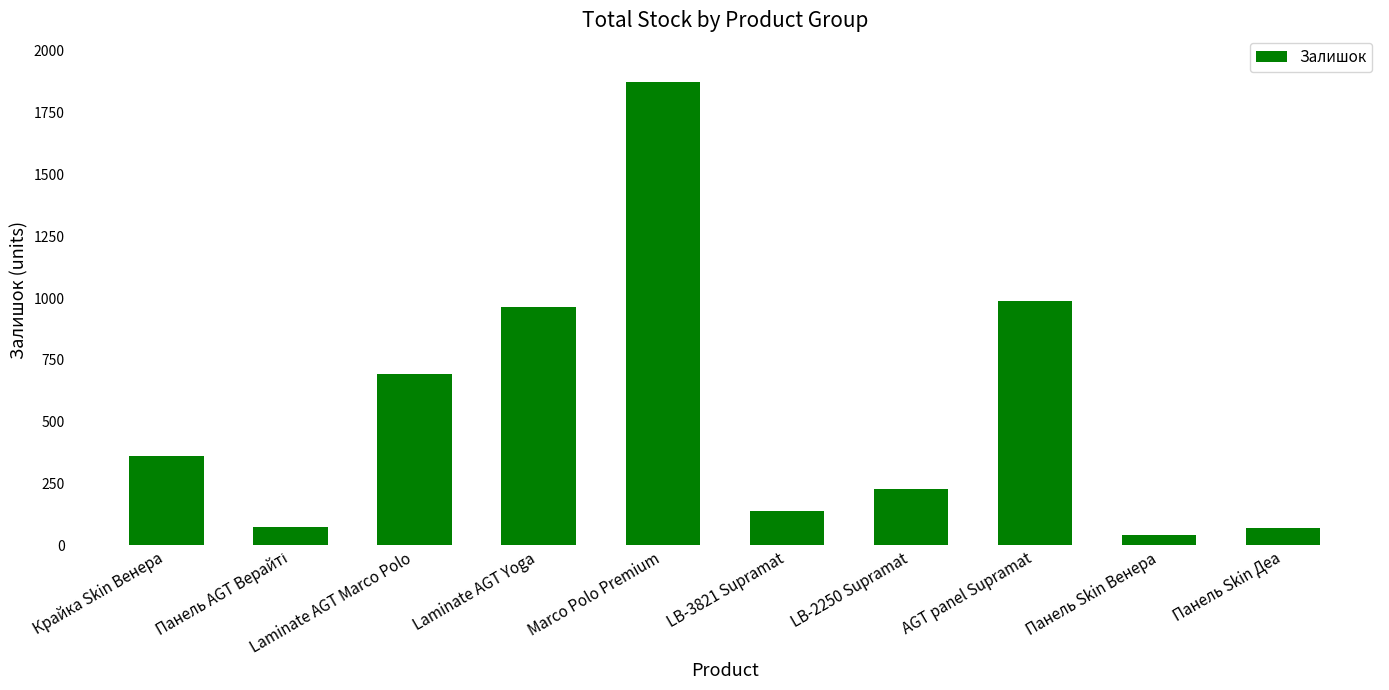

What is the value of the 4th bar from the left?

962